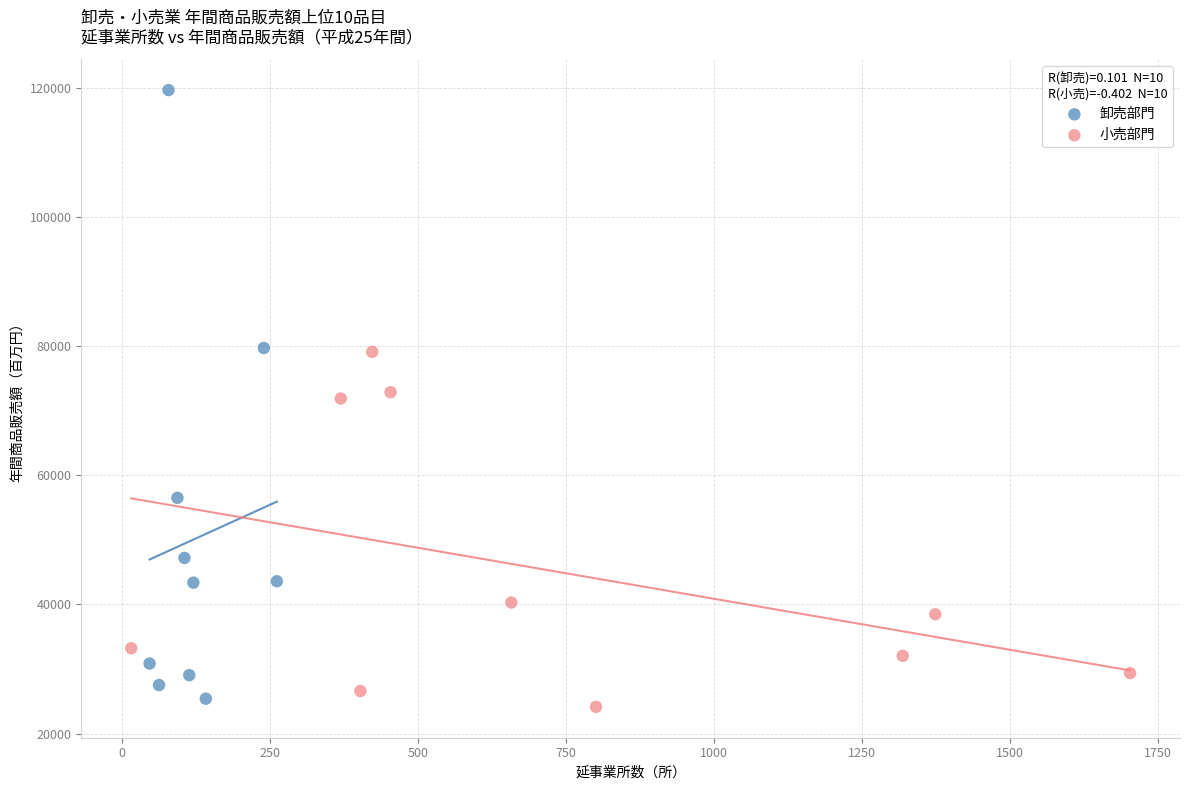

Which series contains the lowest Y value?

小売部門